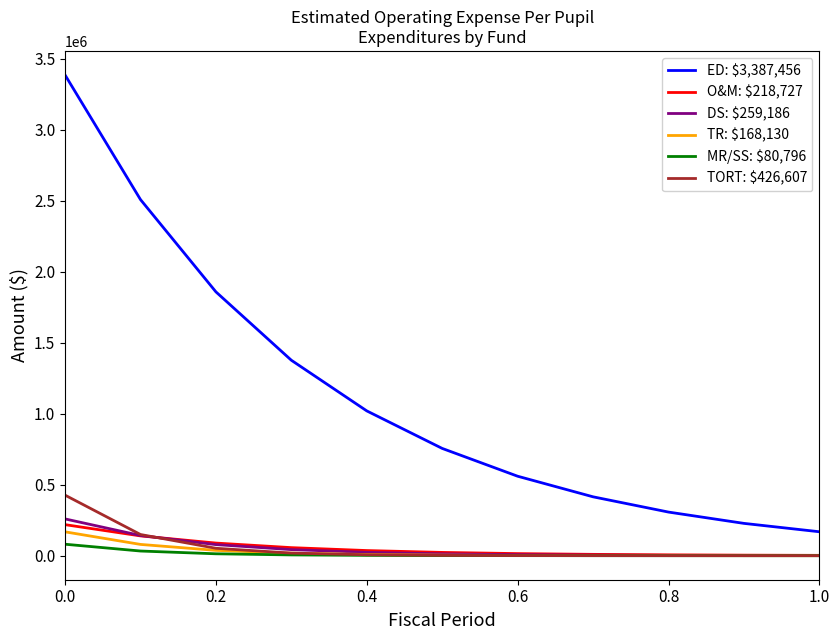

Which series has the largest range (max minus min)?

ED: $3,387,456